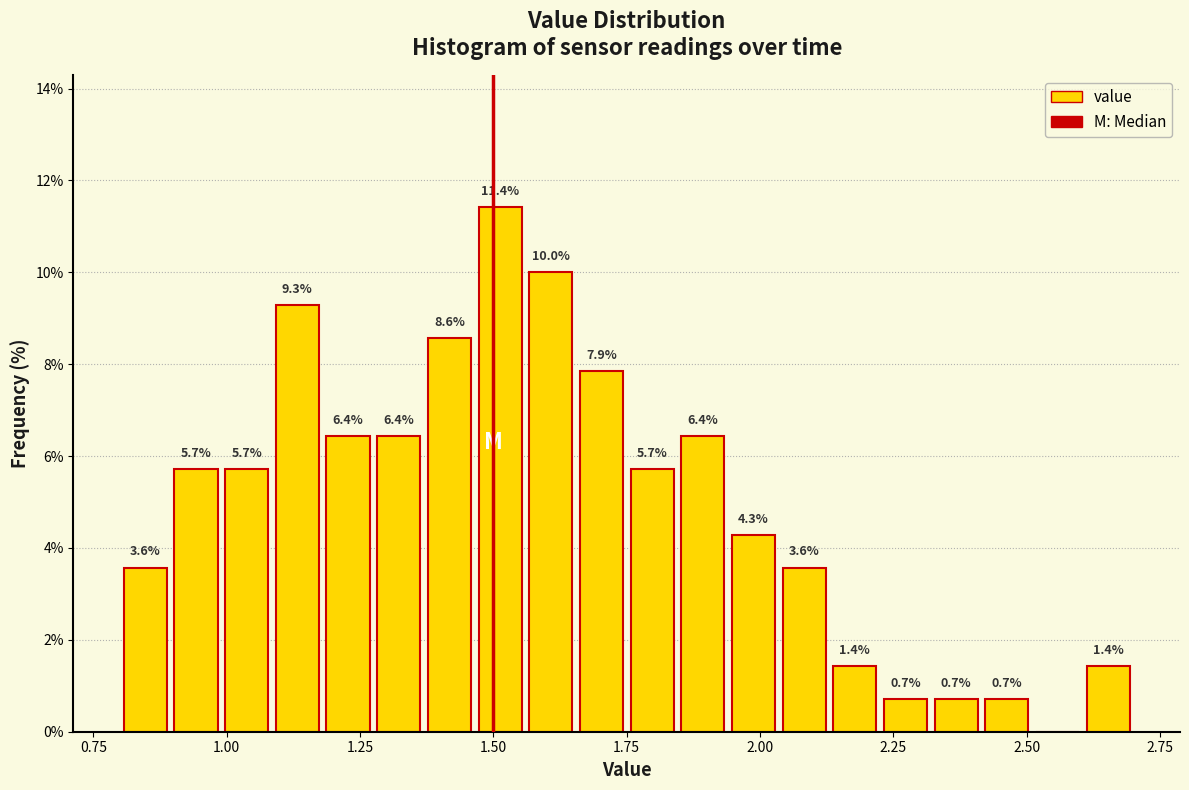

Read against the x-axis, roughly where is the centre of the tallest bar?

1.50